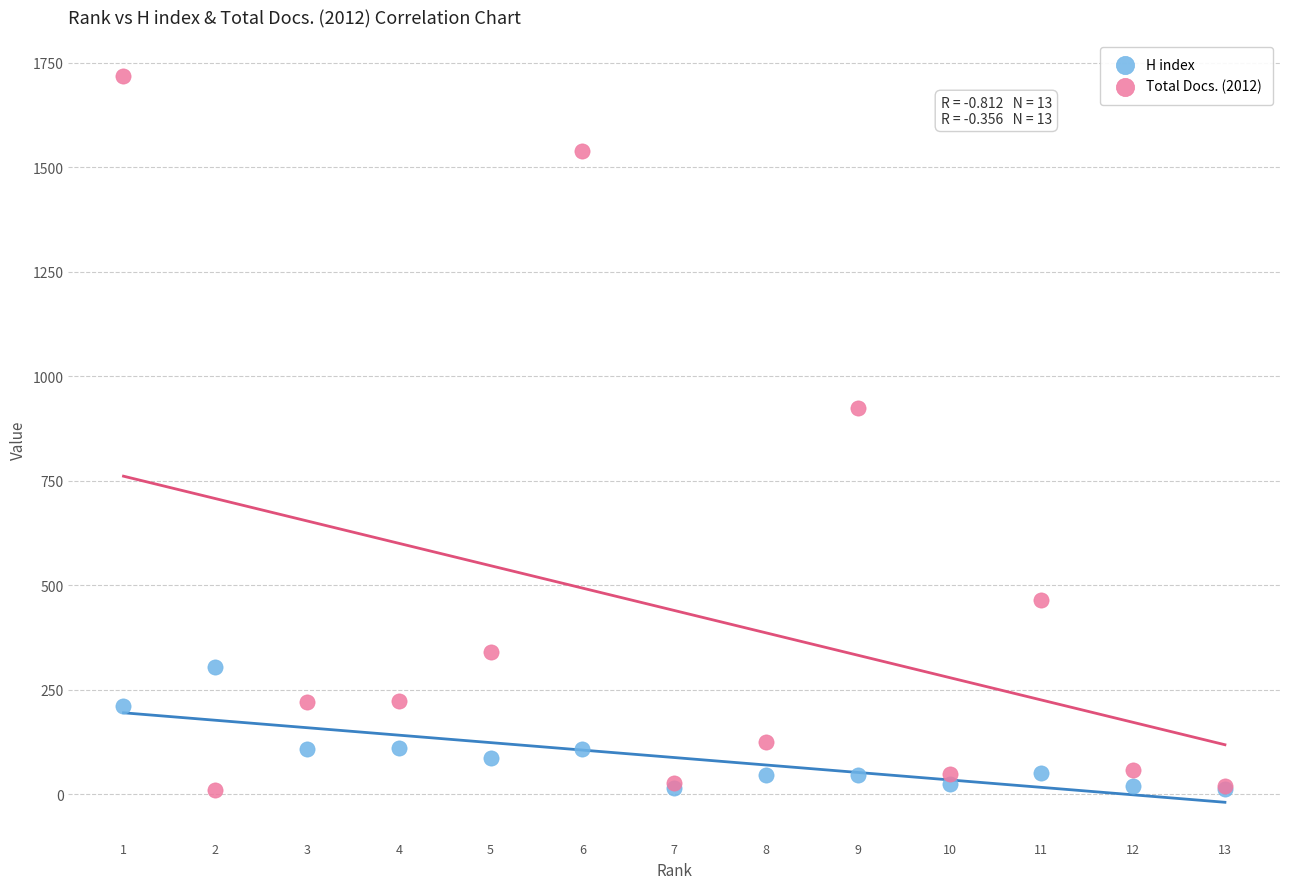

What are all the series names shown in the legend?

H index, Total Docs. (2012)